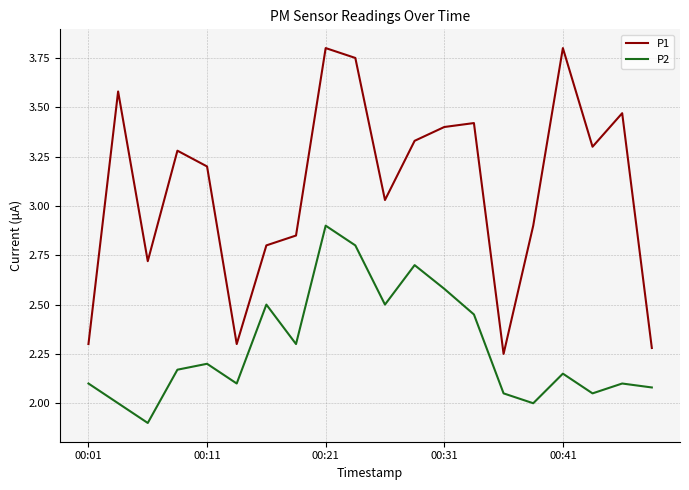

True or false: P2 and P1 intersect in this chart.

False